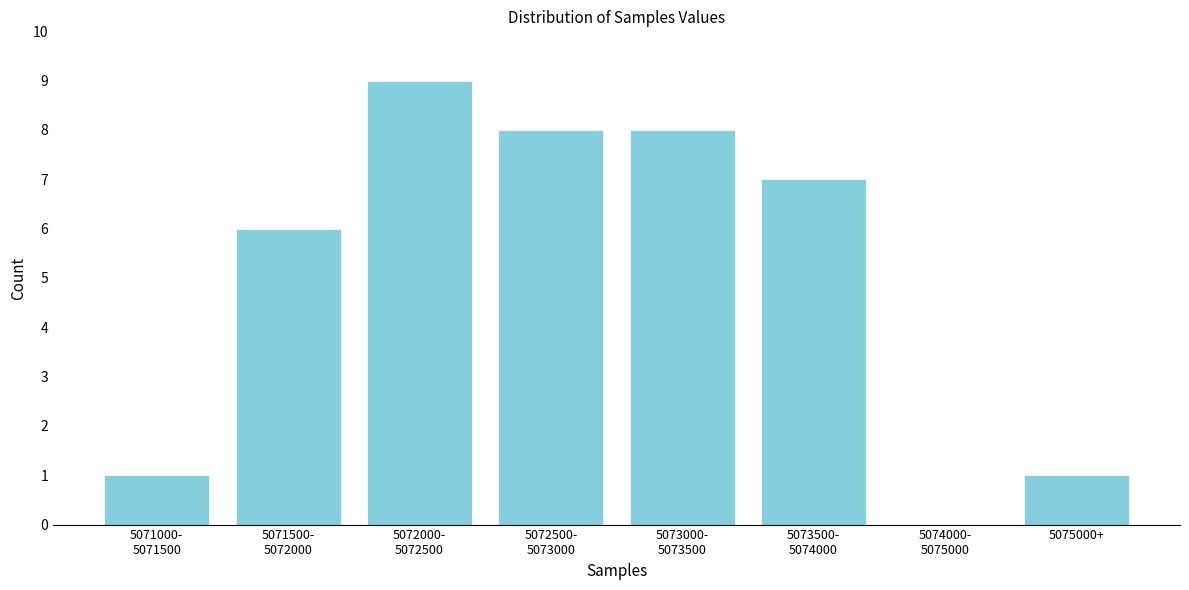

True or false: the data shows 0 at 5075000+.

False